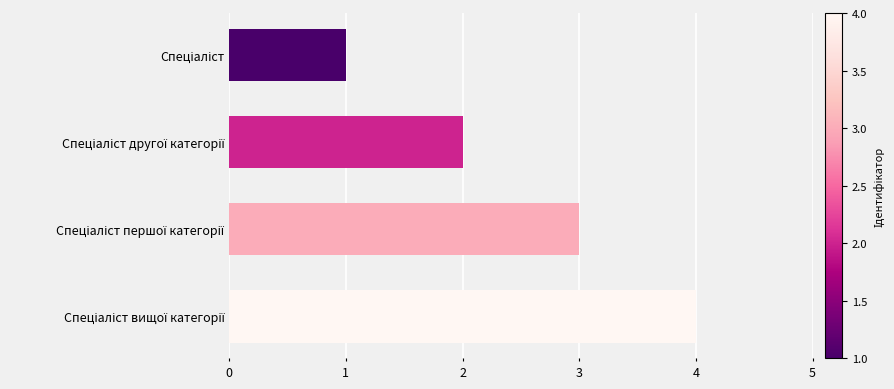

What is the sum of all values?

10